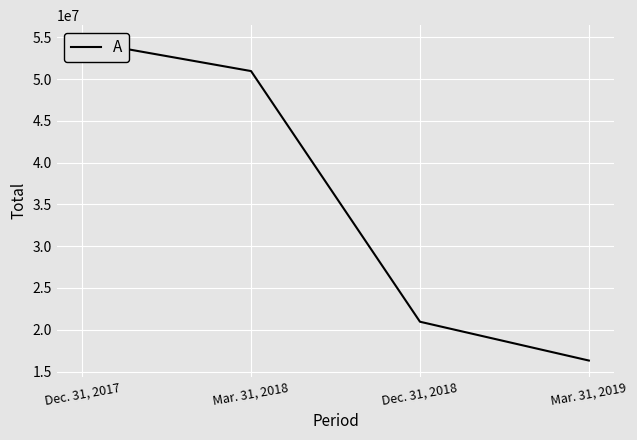

Is it true that the value at Mar. 31, 2018 is 50952821?

True